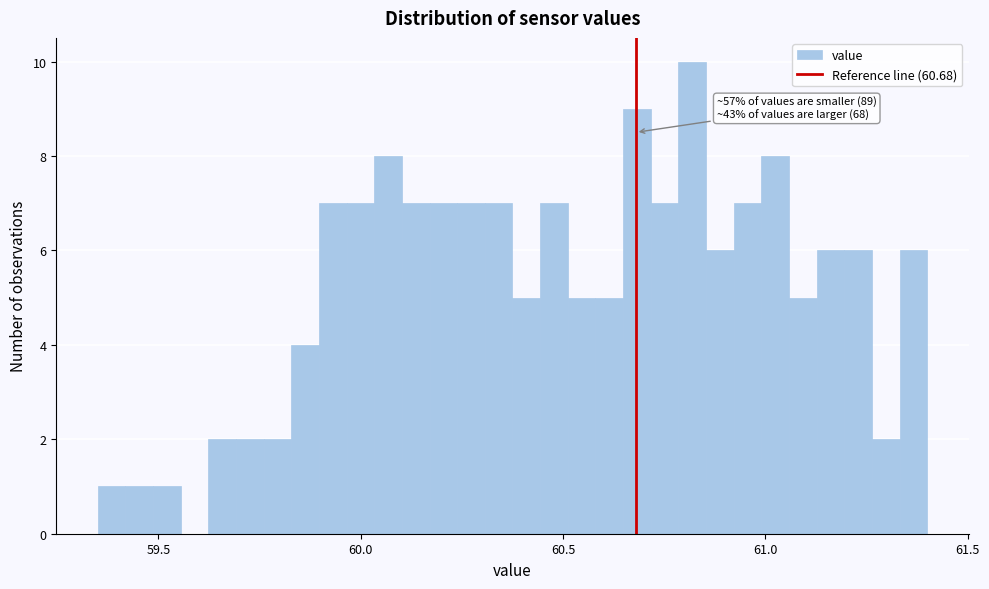

Read against the x-axis, roughly where is the centre of the tallest bar?

60.80